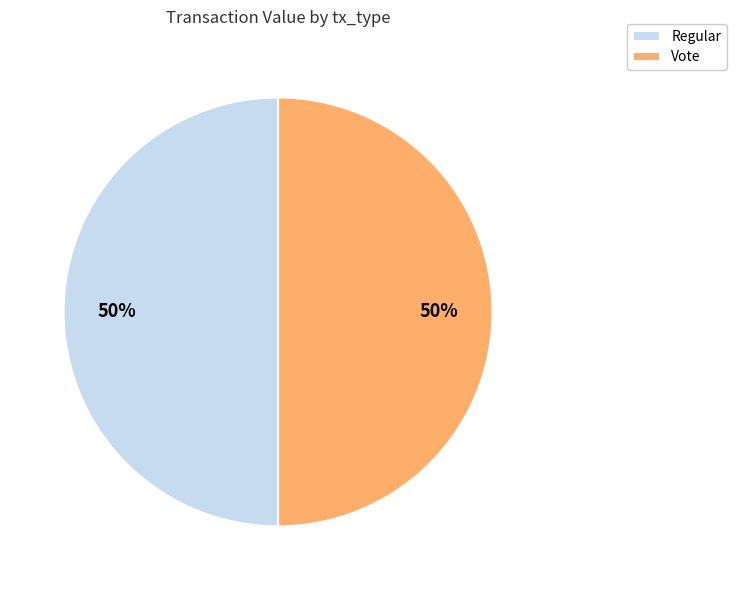

Is the sum of Regular and Vote greater than half?

Yes